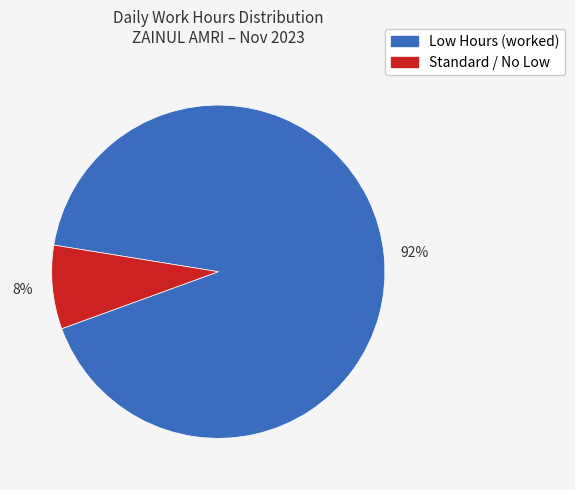

Is there any slice that represents more than half of the pie?

Yes